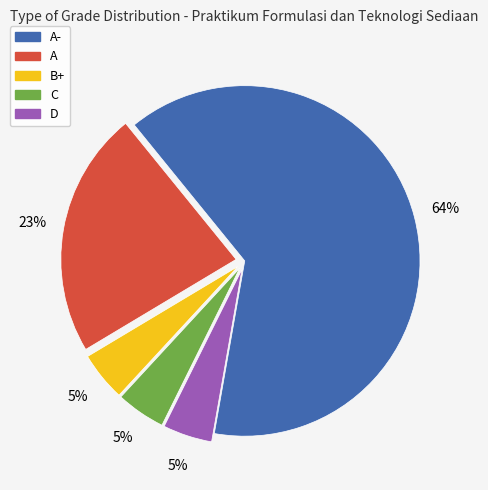

Is there any slice that represents more than half of the pie?

Yes